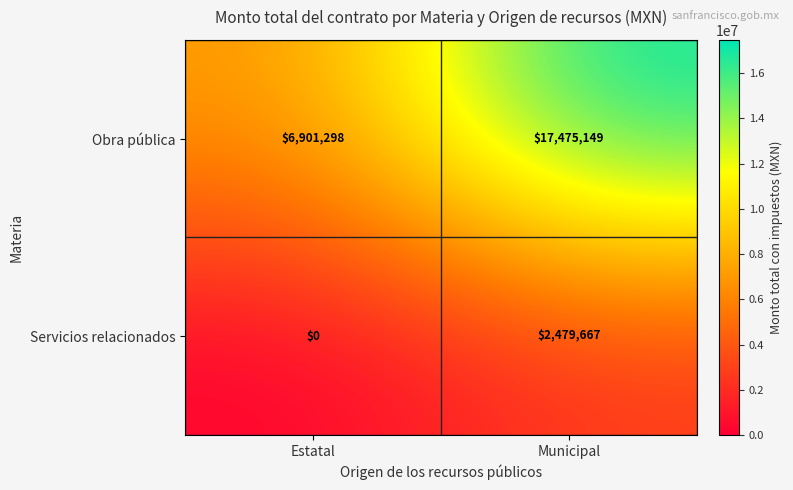

How many data points does each series have?

2